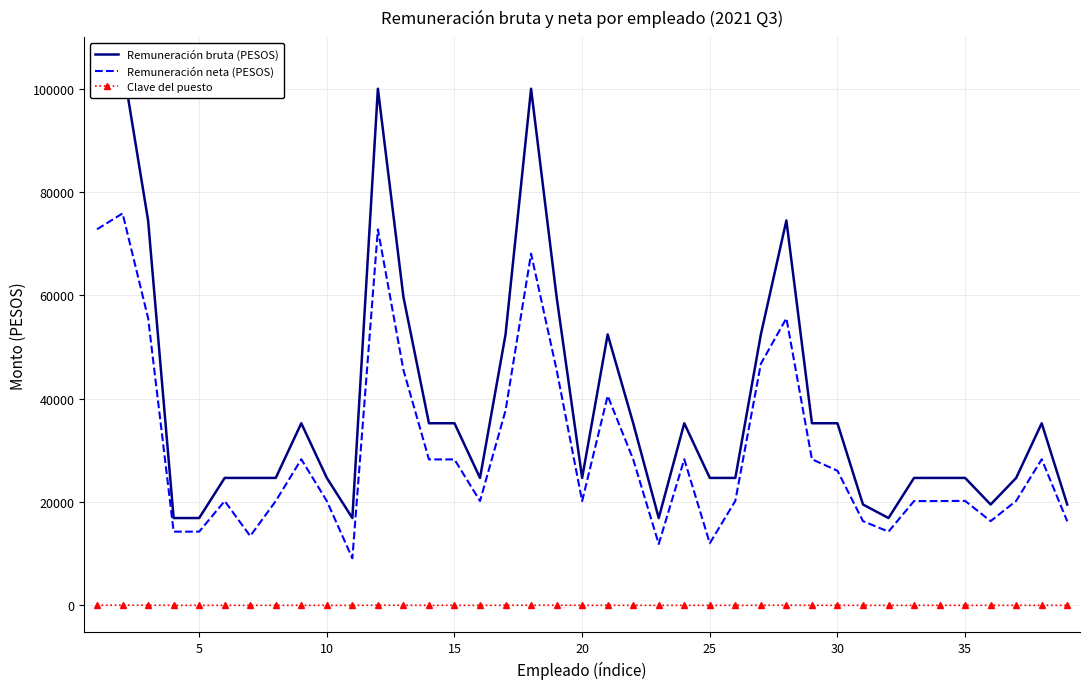

What is the average value of the Remuneración bruta (PESOS) series?

39781.1